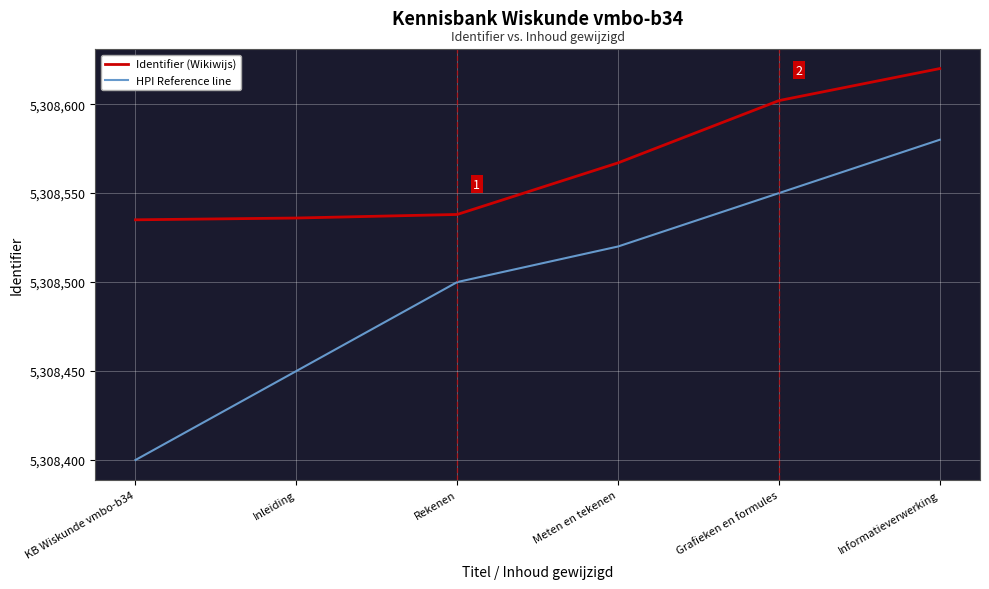

Count the number of categories in the chart.

6